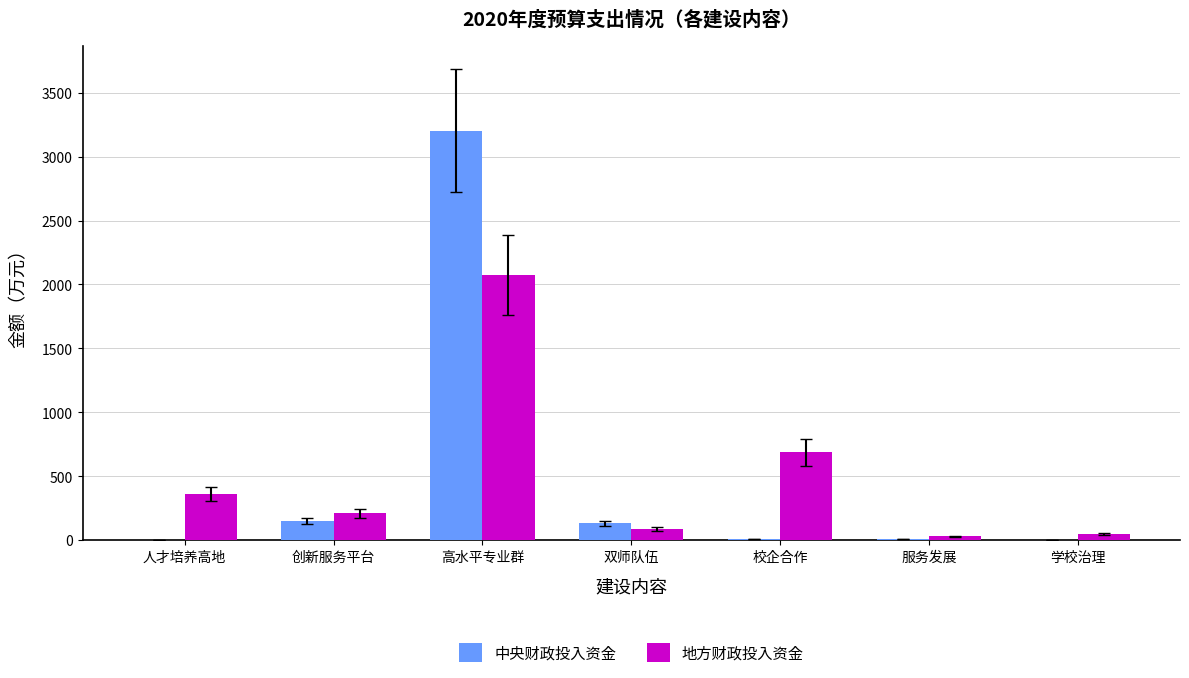

What is the maximum value shown in the chart?

3200